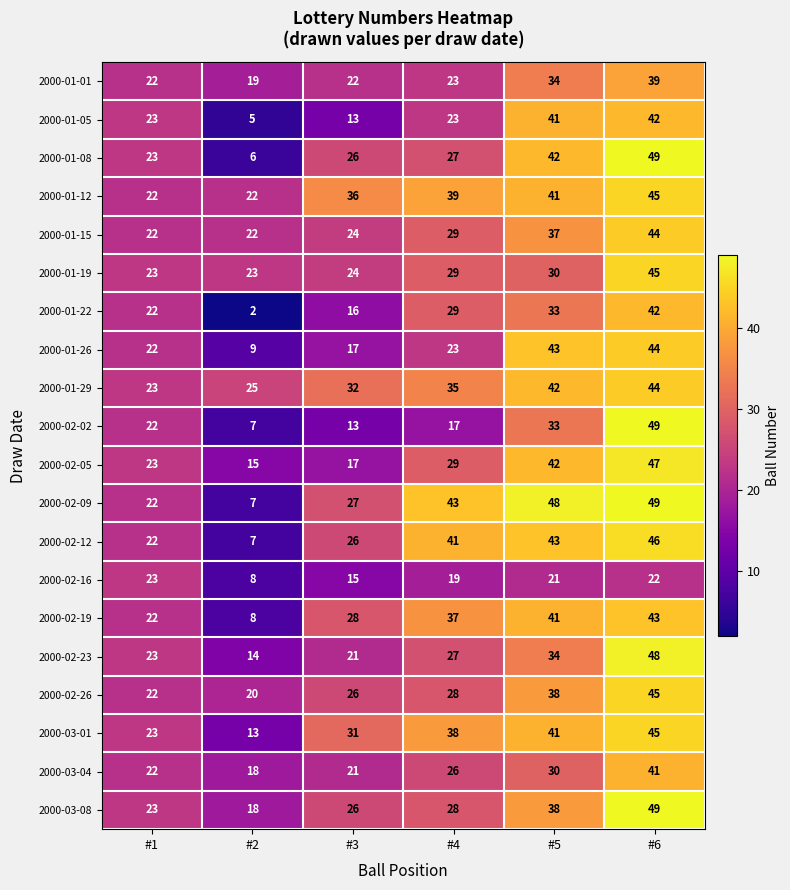

What is the spread (max minus min) of values at #4?

26